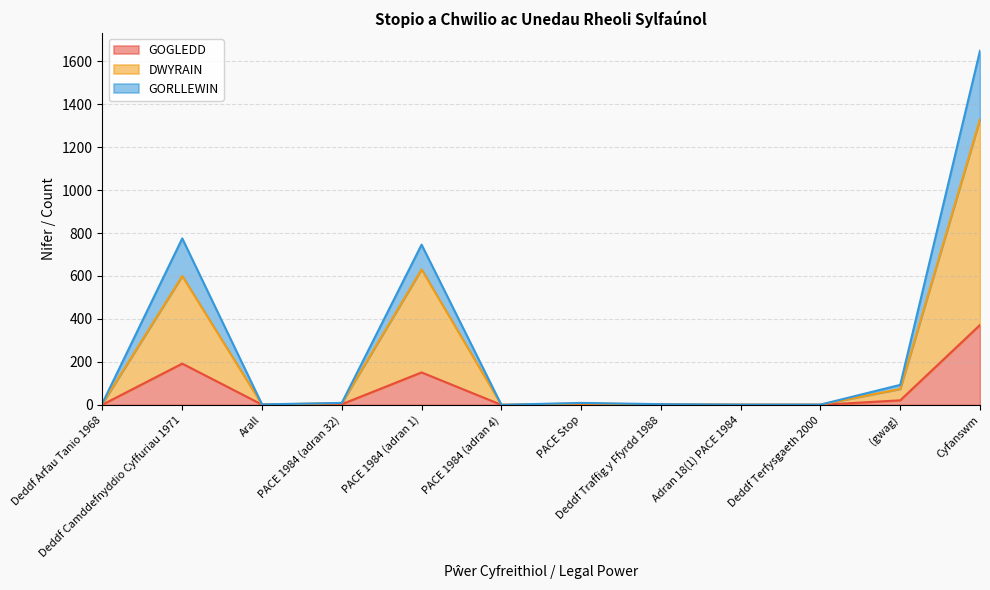

Reading left to right, list all the values displayed in this chart.

GOGLEDD: 1	192	1	3	151	0	2	1	0	0	21	372
DWYRAIN: 6	600	1	8	631	0	6	2	1	1	74	1330
GORLLEWIN: 8	775	2	9	746	0	9	3	1	1	93	1649